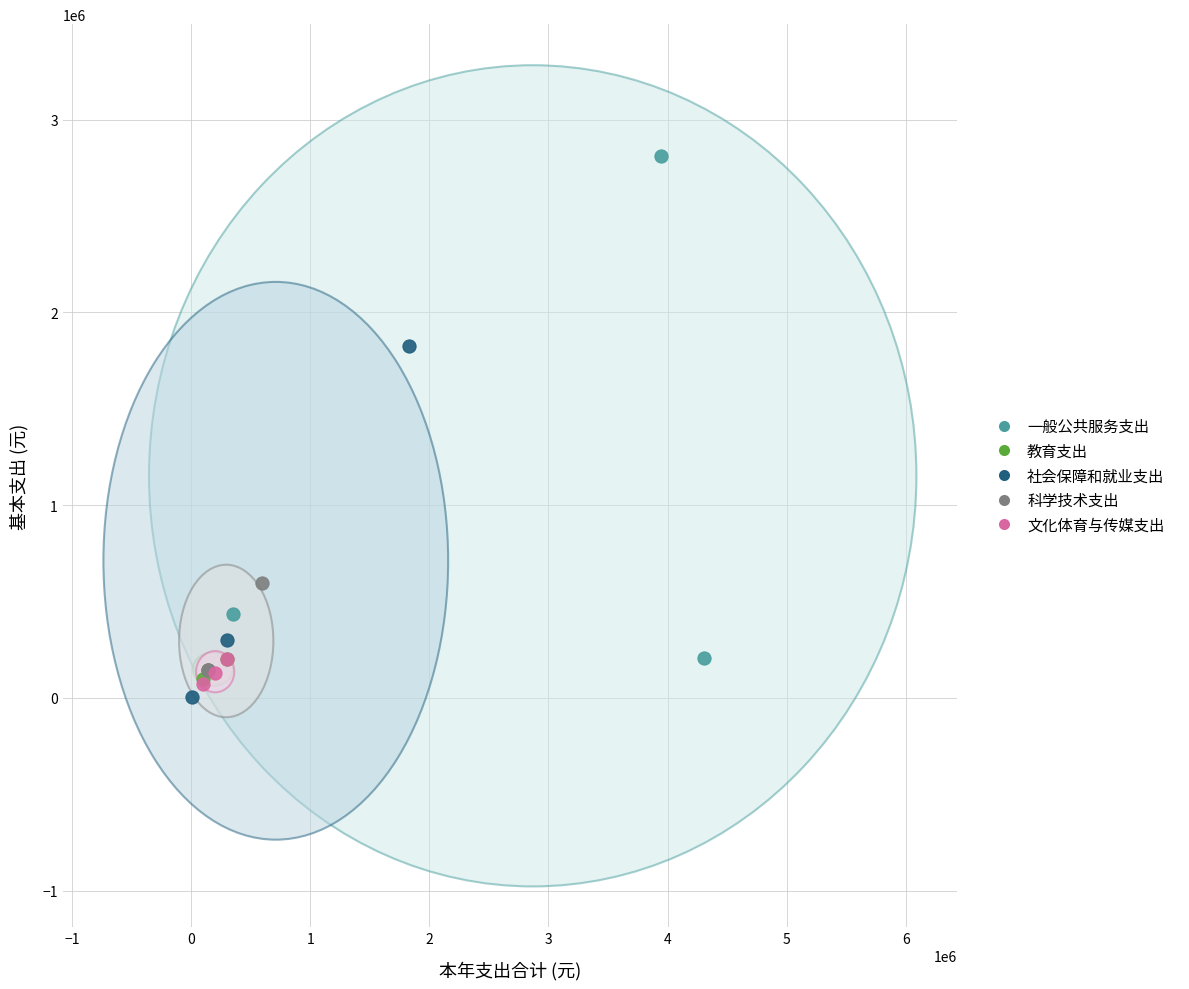

Which series contains the lowest Y value?

社会保障和就业支出